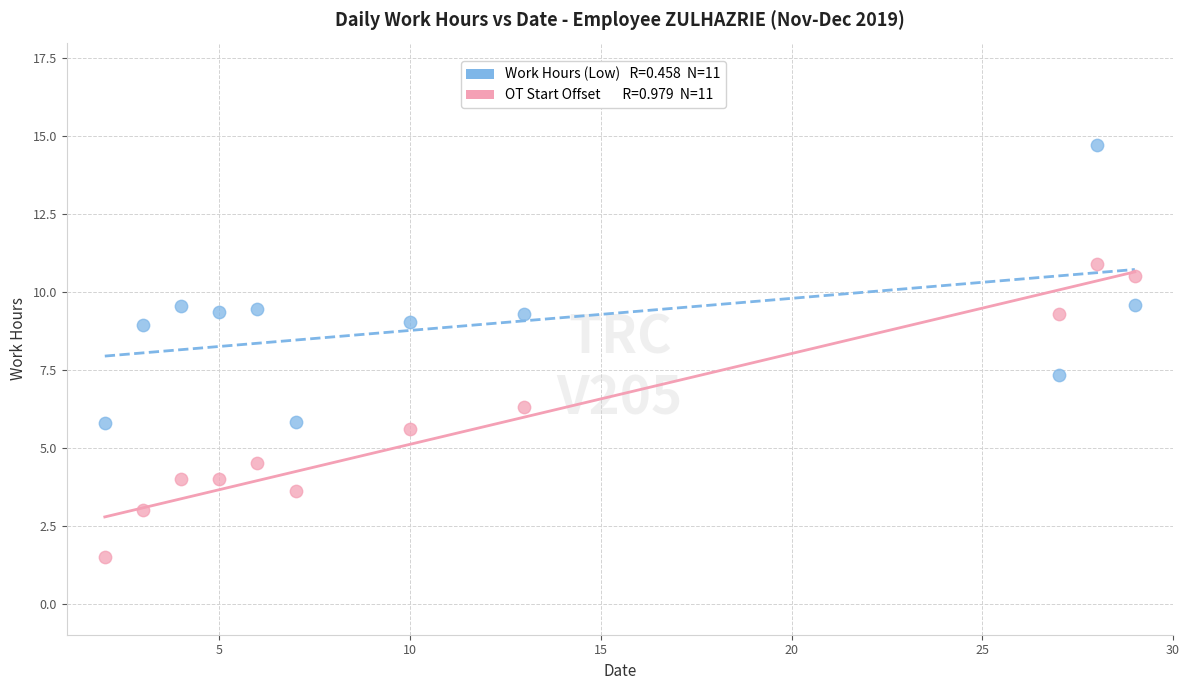

Across all data points, what is the range of X values (max minus min)?

27.0